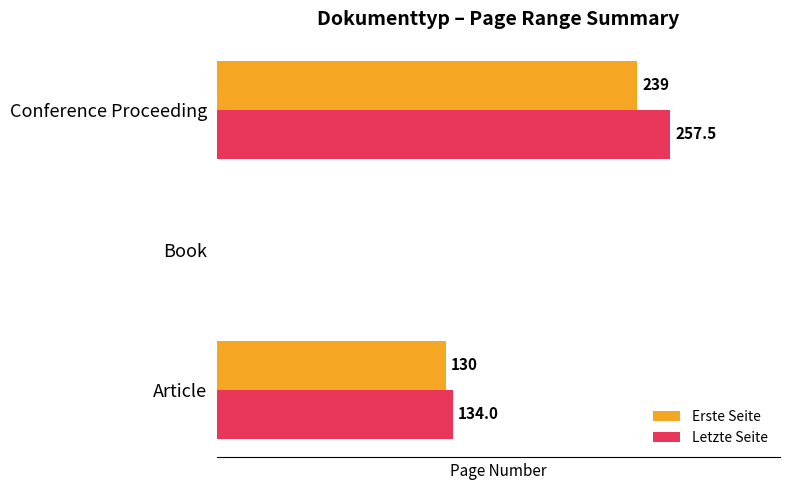

Which series has the largest total across all categories?

Letzte Seite